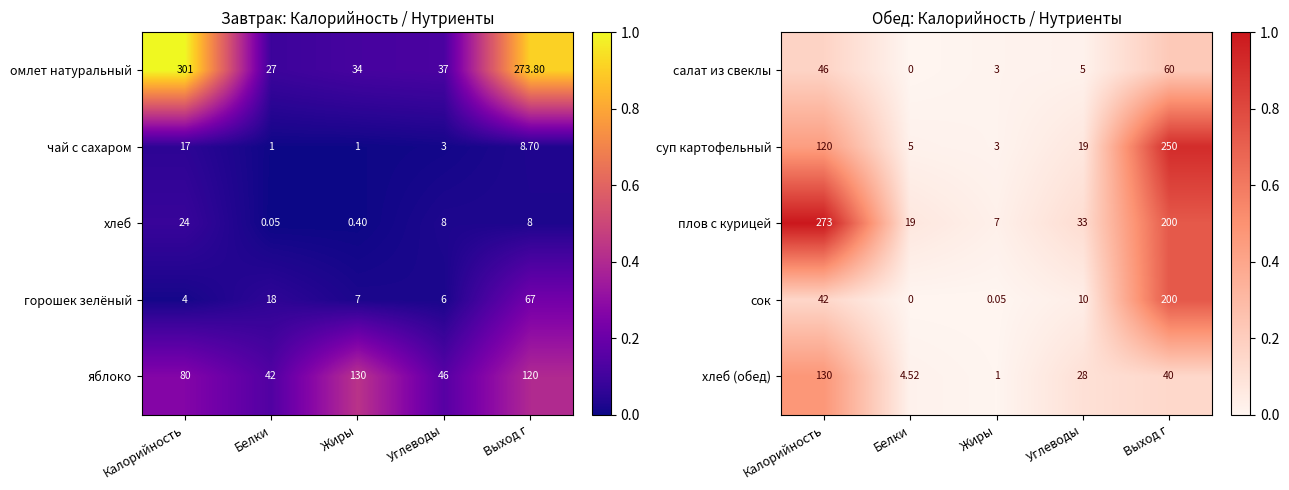

Is the value of суп картофельный at Калорийность greater than the value of салат из свеклы at Углеводы?

Yes